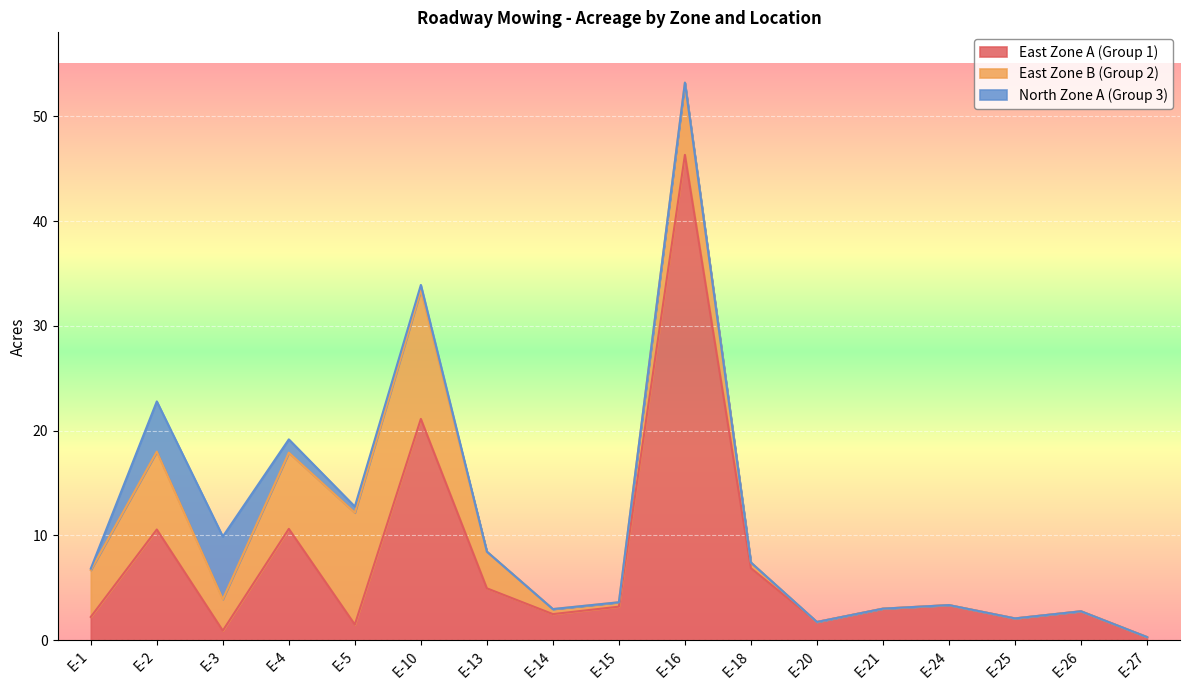

The East Zone A (Group 1) series shows 8.9 at E-10. True or false?

False